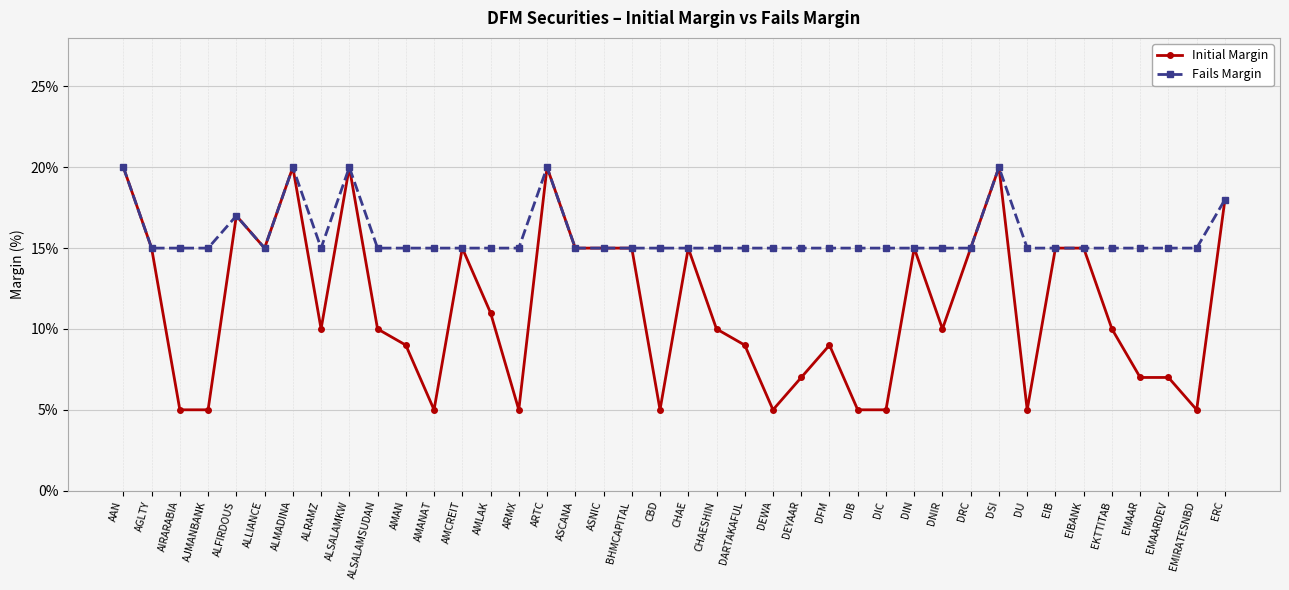

What is the average value of the Initial Margin series?

11